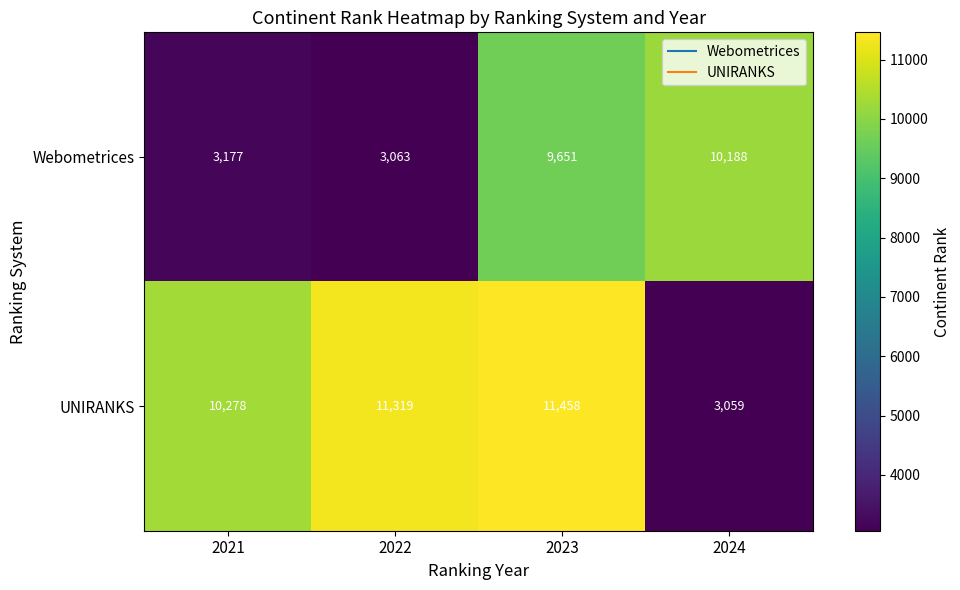

At which label is Webometrices closest to 6625?

2023